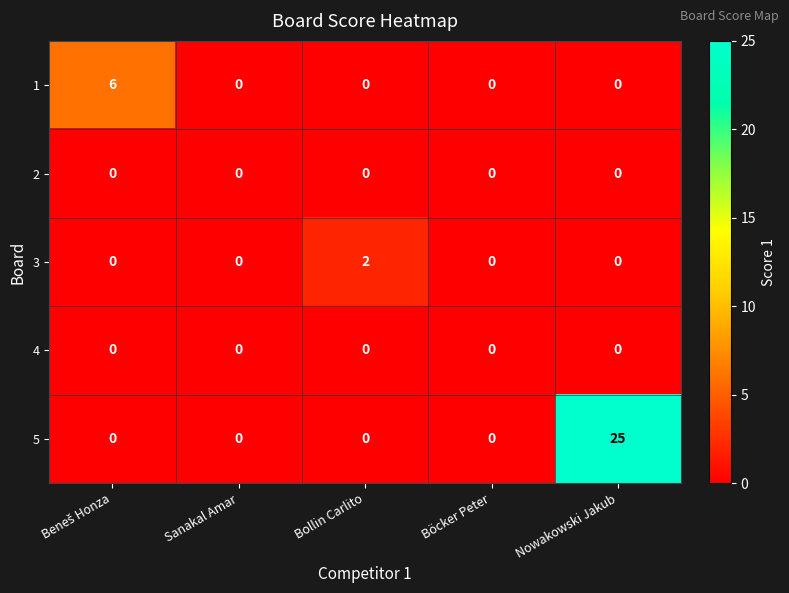

The 4 series shows 0 at Böcker Peter. True or false?

True